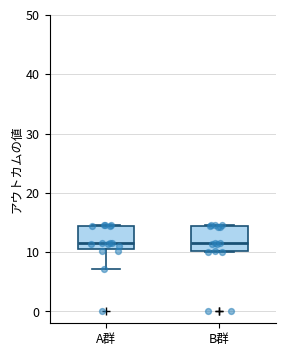

Reading left to right, transcribe this box plot: for each box, give where its median line is, the range the box spans, and where its two whiskers end, as read against the y-axis. The values are not printed on the chart, so give them approximately, as read against the axis.

A群: median 11 (just above the box's lower edge), box 11 to 14, whiskers 7 to 15
B群: median 12, box 10 to 14, whiskers 10 to 15